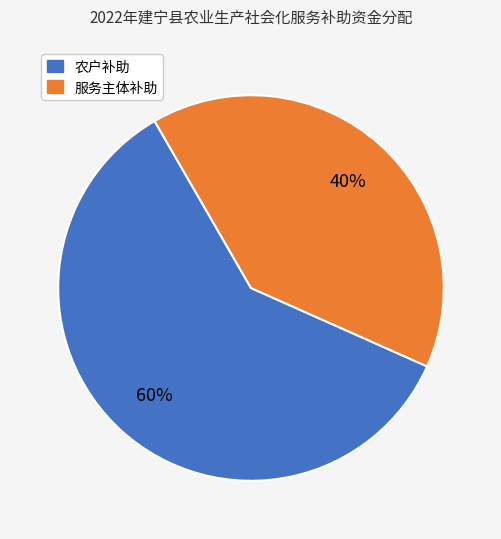

Is there a majority slice in this chart?

Yes